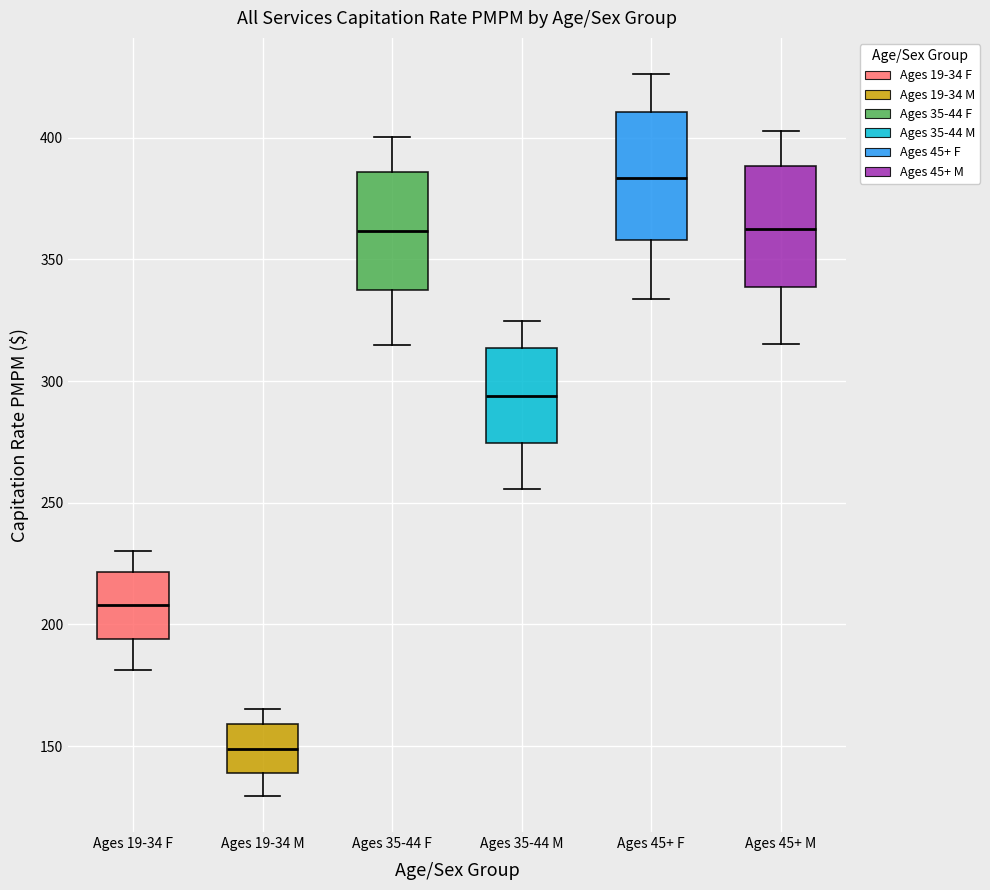

Reading left to right, transcribe this box plot: for each box, give where its median line is, the range the box spans, and where its two whiskers end, as read against the y-axis. The values are not printed on the chart, so give them approximately, as read against the axis.

Ages 19-34 F: median 210, box 195 to 220, whiskers 180 to 230
Ages 19-34 M: median 150, box 140 to 160, whiskers 130 to 165
Ages 35-44 F: median 360, box 335 to 385, whiskers 315 to 400
Ages 35-44 M: median 295, box 275 to 315, whiskers 255 to 325
Ages 45+ F: median 385, box 360 to 410, whiskers 335 to 425
Ages 45+ M: median 365, box 340 to 390, whiskers 315 to 405